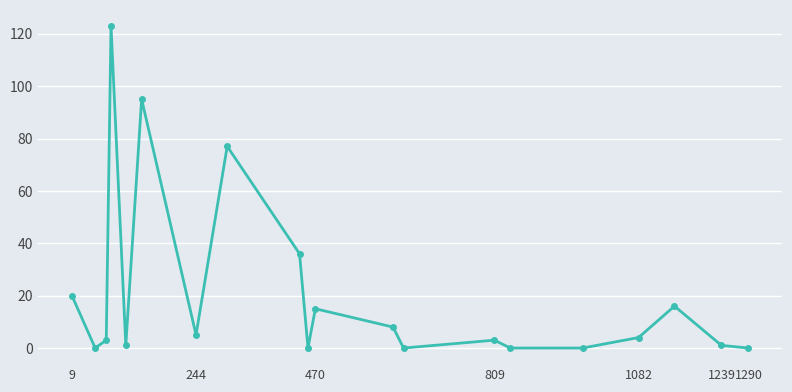

Reading left to right, extract all data points from this chart.

20	0	3	123	1	95	5	77	36	0	15	8	0	3	0	0	4	16	1	0